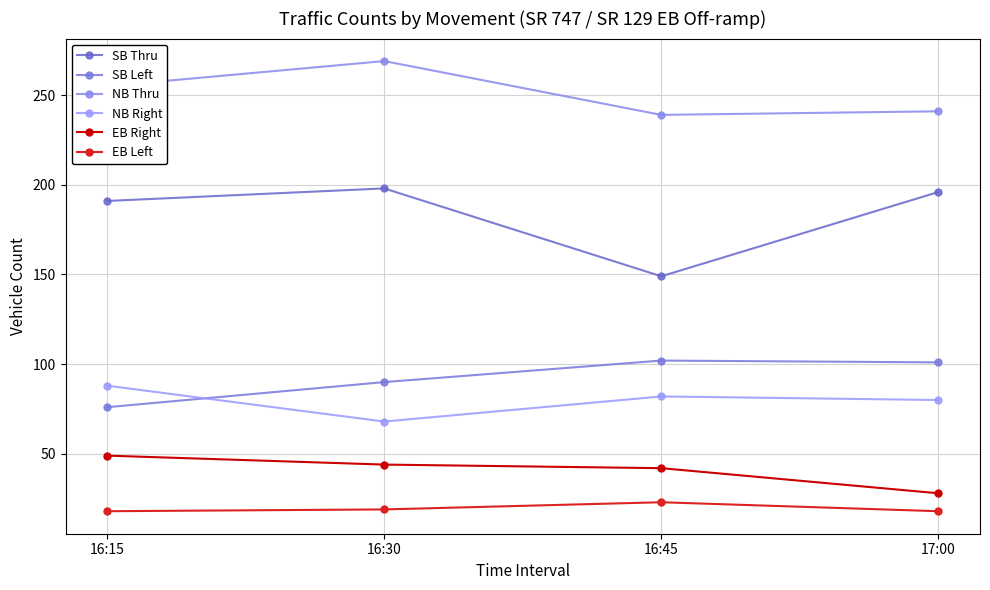

The SB Left series shows 101 at 17:00. True or false?

True